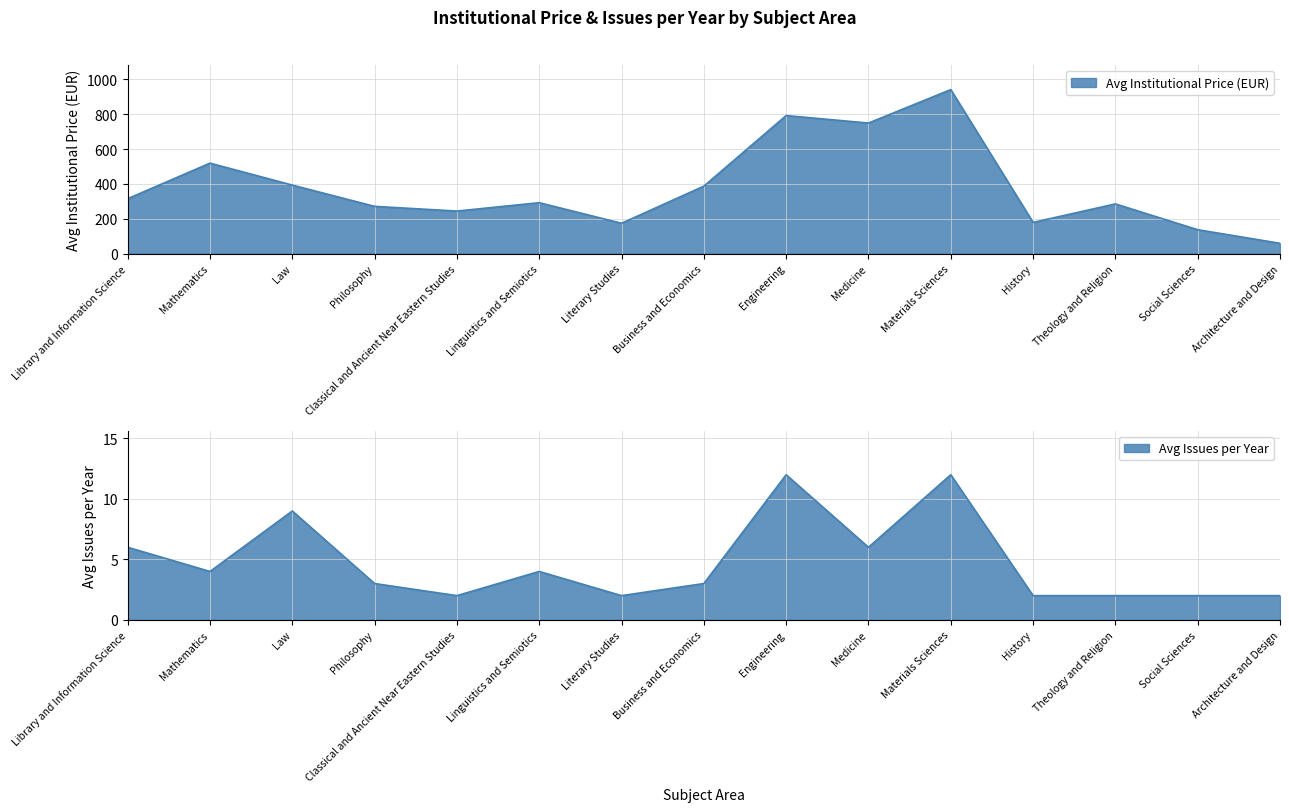

Does the chart have visible grid lines?

Yes